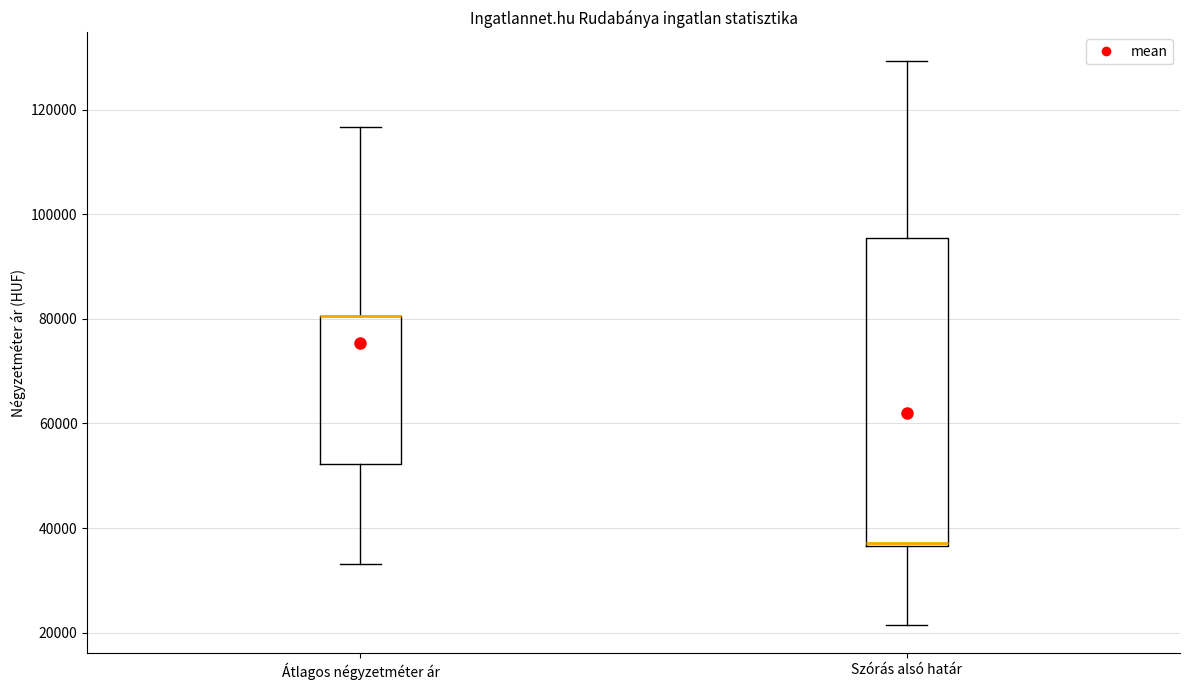

Reading left to right, transcribe this box plot: for each box, give where its median line is, the range the box spans, and where its two whiskers end, as read against the y-axis. The values are not printed on the chart, so give them approximately, as read against the axis.

Átlagos négyzetméter ár: median 80000 (drawn on the box's upper edge), box 52000 to 80000, whiskers 34000 to 116000
Szórás alsó határ: median 38000 (drawn on the box's lower edge), box 36000 to 96000, whiskers 22000 to 130000